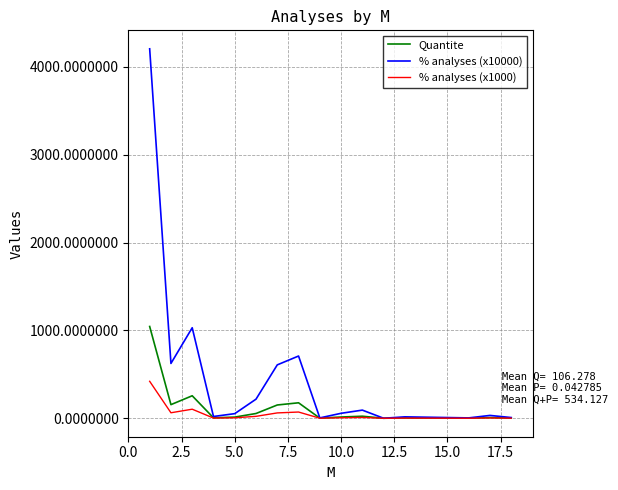

What is the greatest value displayed?

4206.9